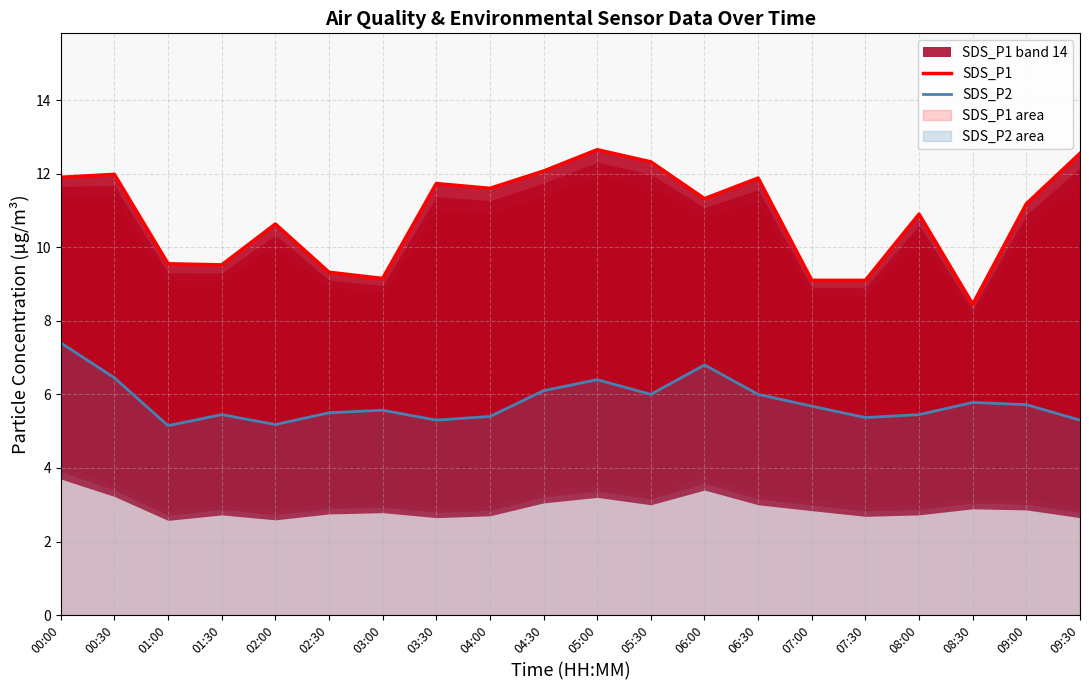

True or false: SDS_P2 has a value of 9.7 at 04:00.

False